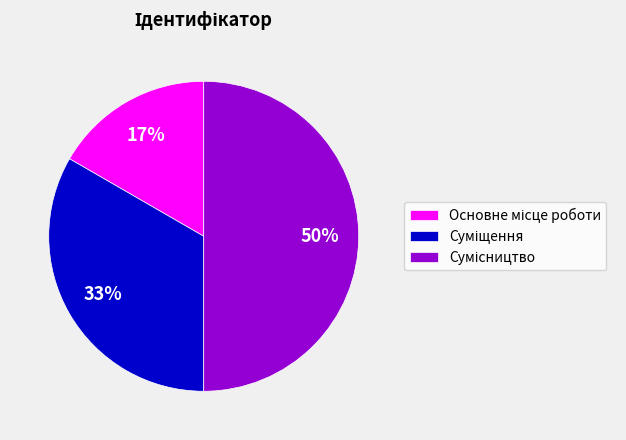

To the nearest percent, what is the difference between the largest and smallest slice percentages?

33%